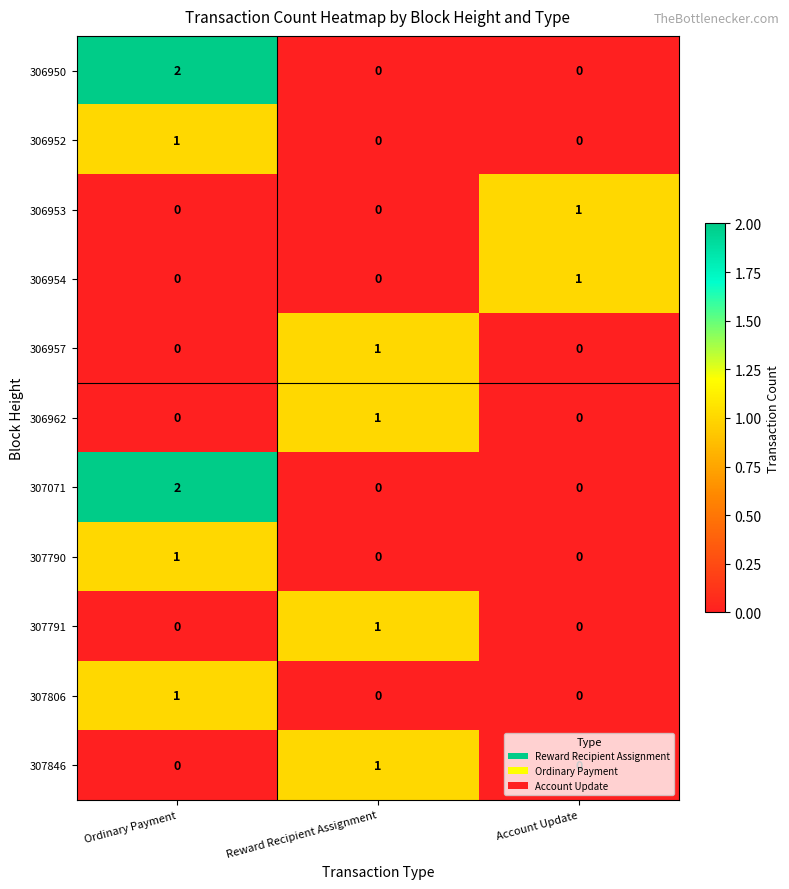

Count the 306952 values in the range 0 to 1.

3